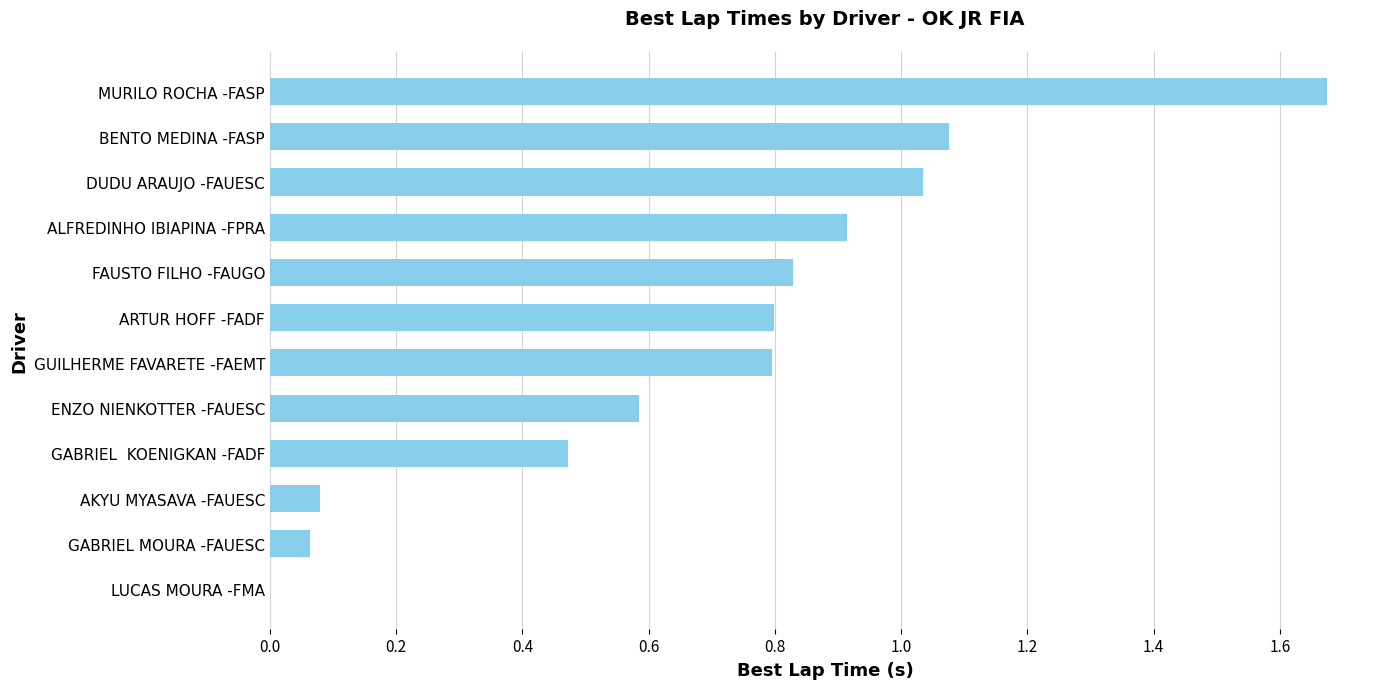

Is it true that the value at DUDU ARAUJO -FAUESC is 0.7?

False